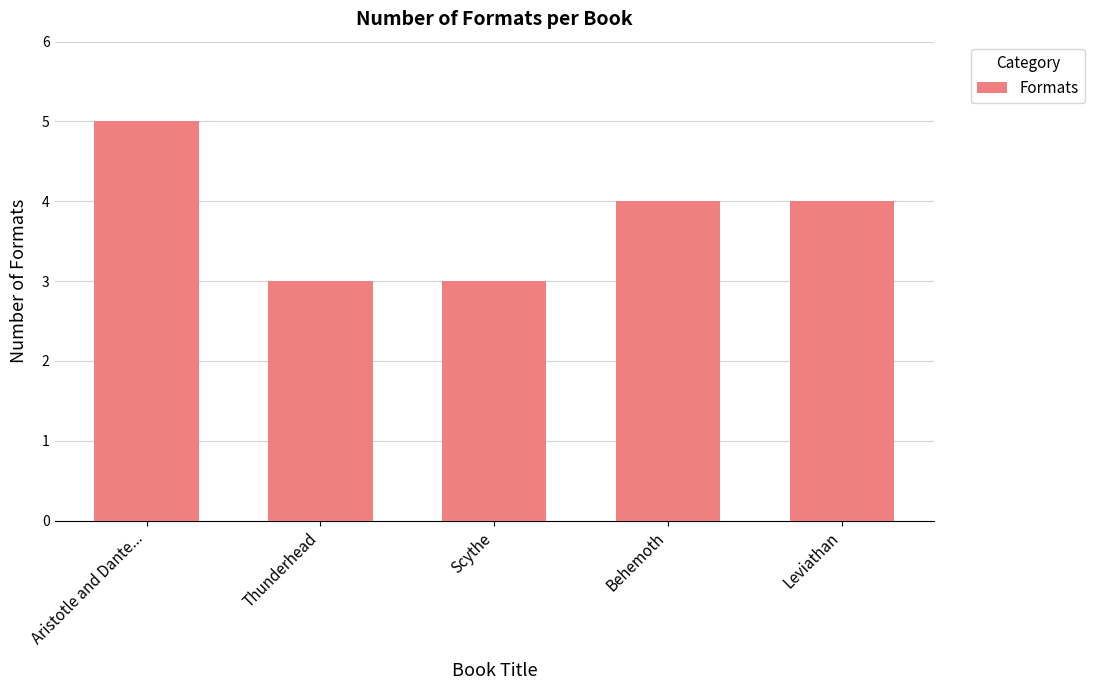

What is the maximum value shown in the chart?

5